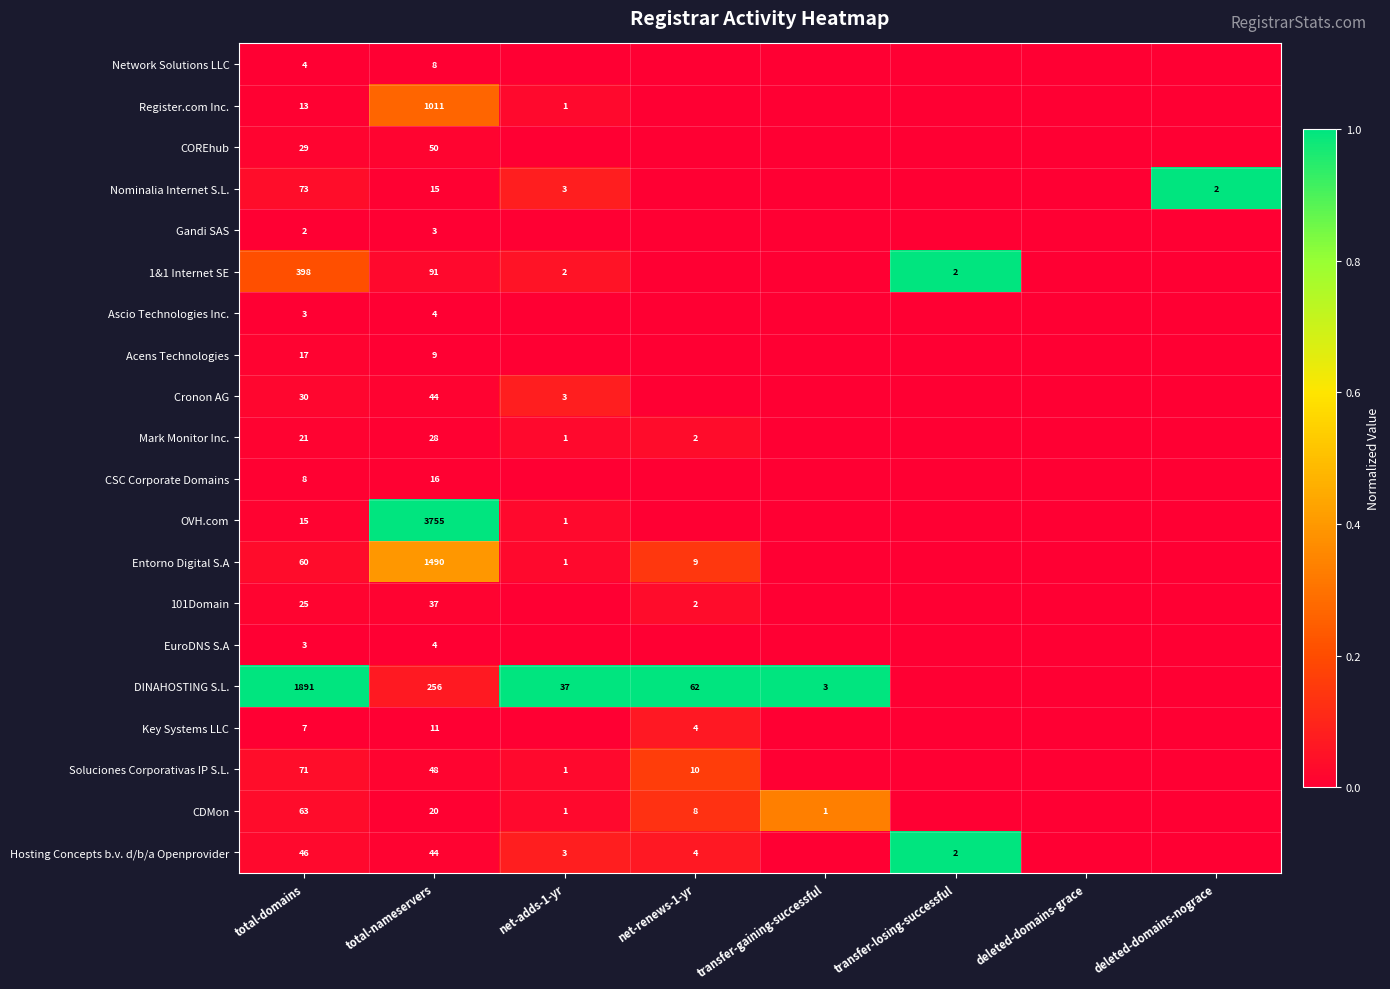

True or false: Soluciones Corporativas IP S.L. has a value of 48 at total-nameservers.

True